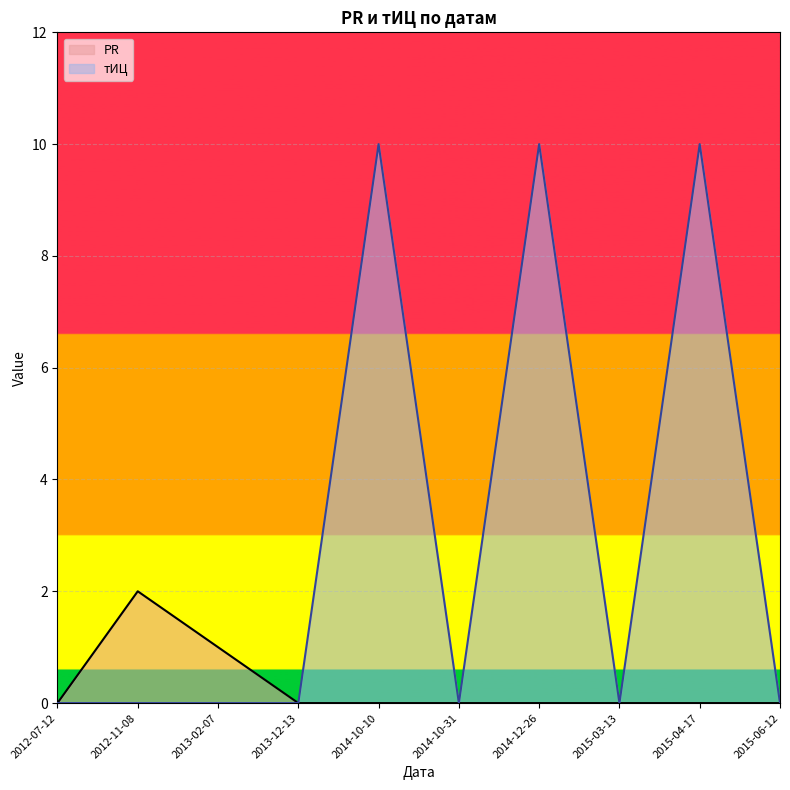

What position from the left is 2012-11-08?

2